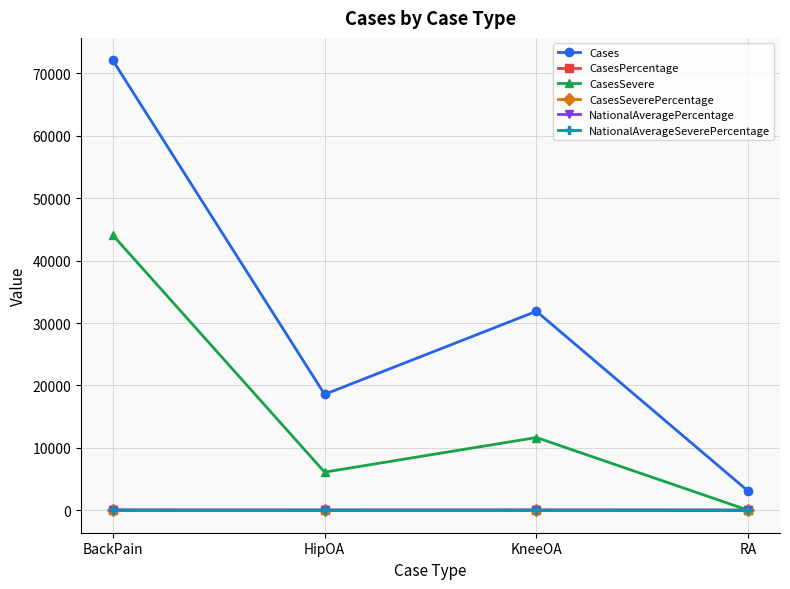

Between KneeOA and RA, which series saw the biggest shift?

Cases